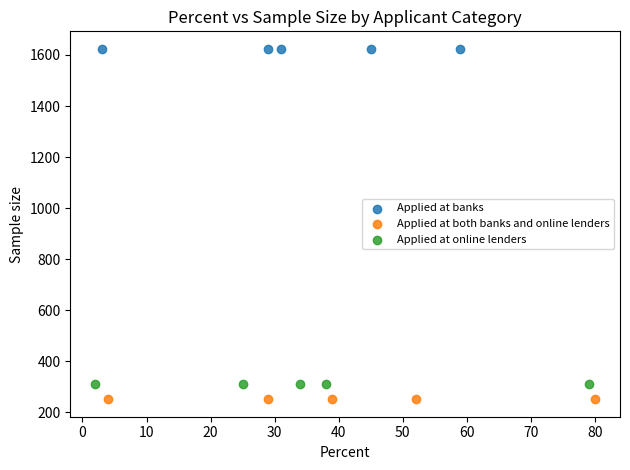

Which series contains the lowest Y value?

Applied at both banks and online lenders